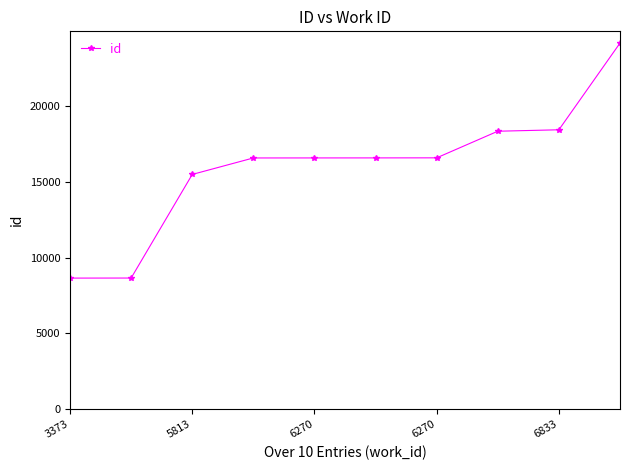

What is the value of the 3rd point from the left?

15492